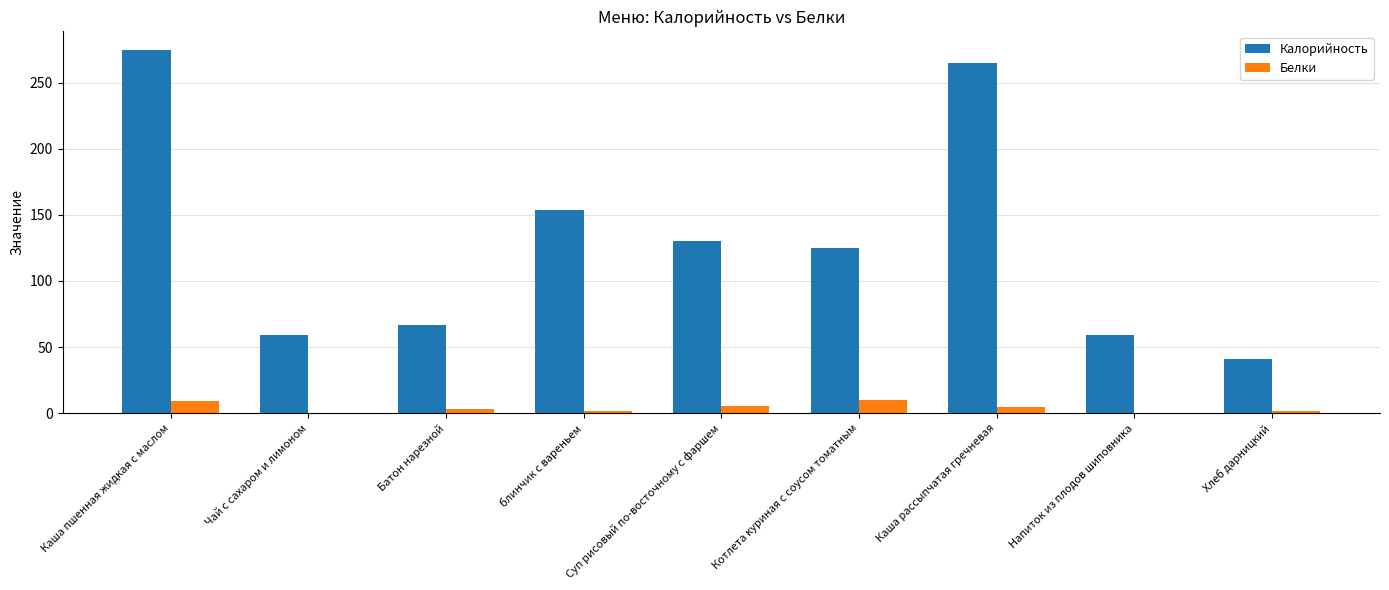

What is the sum of all Калорийность values?

1175.2